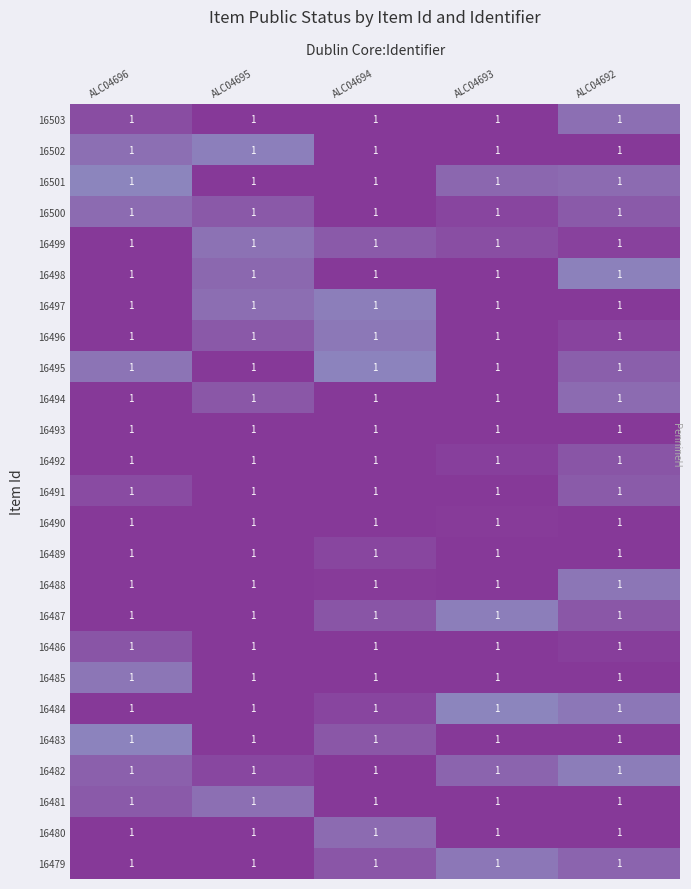

Reading left to right, extract all data points from this chart.

16503: ALC04696=1.0	ALC04695=1.0	ALC04694=1.0	ALC04693=1.0	ALC04692=1.0
16502: ALC04696=1.0	ALC04695=1.0	ALC04694=1.0	ALC04693=1.0	ALC04692=1.0
16501: ALC04696=1.0	ALC04695=1.0	ALC04694=1.0	ALC04693=1.0	ALC04692=1.0
16500: ALC04696=1.0	ALC04695=1.0	ALC04694=1.0	ALC04693=1.0	ALC04692=1.0
16499: ALC04696=1.0	ALC04695=1.0	ALC04694=1.0	ALC04693=1.0	ALC04692=1.0
16498: ALC04696=1.0	ALC04695=1.0	ALC04694=1.0	ALC04693=1.0	ALC04692=1.0
16497: ALC04696=1.0	ALC04695=1.0	ALC04694=1.0	ALC04693=1.0	ALC04692=1.0
16496: ALC04696=1.0	ALC04695=1.0	ALC04694=1.0	ALC04693=1.0	ALC04692=1.0
16495: ALC04696=1.0	ALC04695=1.0	ALC04694=1.0	ALC04693=1.0	ALC04692=1.0
16494: ALC04696=1.0	ALC04695=1.0	ALC04694=1.0	ALC04693=1.0	ALC04692=1.0
16493: ALC04696=1.0	ALC04695=1.0	ALC04694=1.0	ALC04693=1.0	ALC04692=1.0
16492: ALC04696=1.0	ALC04695=1.0	ALC04694=1.0	ALC04693=1.0	ALC04692=1.0
16491: ALC04696=1.0	ALC04695=1.0	ALC04694=1.0	ALC04693=1.0	ALC04692=1.0
16490: ALC04696=1.0	ALC04695=1.0	ALC04694=1.0	ALC04693=1.0	ALC04692=1.0
16489: ALC04696=1.0	ALC04695=1.0	ALC04694=1.0	ALC04693=1.0	ALC04692=1.0
16488: ALC04696=1.0	ALC04695=1.0	ALC04694=1.0	ALC04693=1.0	ALC04692=1.0
16487: ALC04696=1.0	ALC04695=1.0	ALC04694=1.0	ALC04693=1.0	ALC04692=1.0
16486: ALC04696=1.0	ALC04695=1.0	ALC04694=1.0	ALC04693=1.0	ALC04692=1.0
16485: ALC04696=1.0	ALC04695=1.0	ALC04694=1.0	ALC04693=1.0	ALC04692=1.0
16484: ALC04696=1.0	ALC04695=1.0	ALC04694=1.0	ALC04693=1.0	ALC04692=1.0
16483: ALC04696=1.0	ALC04695=1.0	ALC04694=1.0	ALC04693=1.0	ALC04692=1.0
16482: ALC04696=1.0	ALC04695=1.0	ALC04694=1.0	ALC04693=1.0	ALC04692=1.0
16481: ALC04696=1.0	ALC04695=1.0	ALC04694=1.0	ALC04693=1.0	ALC04692=1.0
16480: ALC04696=1.0	ALC04695=1.0	ALC04694=1.0	ALC04693=1.0	ALC04692=1.0
16479: ALC04696=1.0	ALC04695=1.0	ALC04694=1.0	ALC04693=1.0	ALC04692=1.0